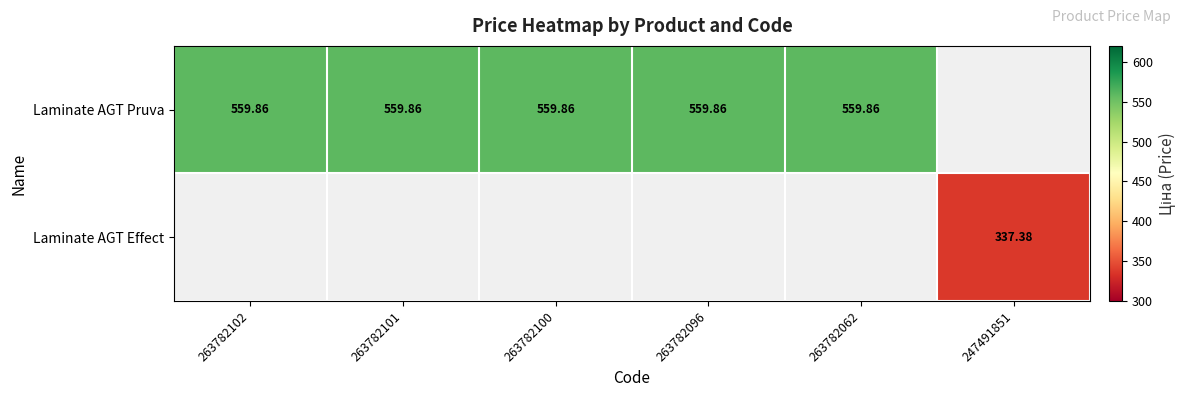

True or false: Laminate AGT Pruva has a value of 769.4 at 263782096.

False